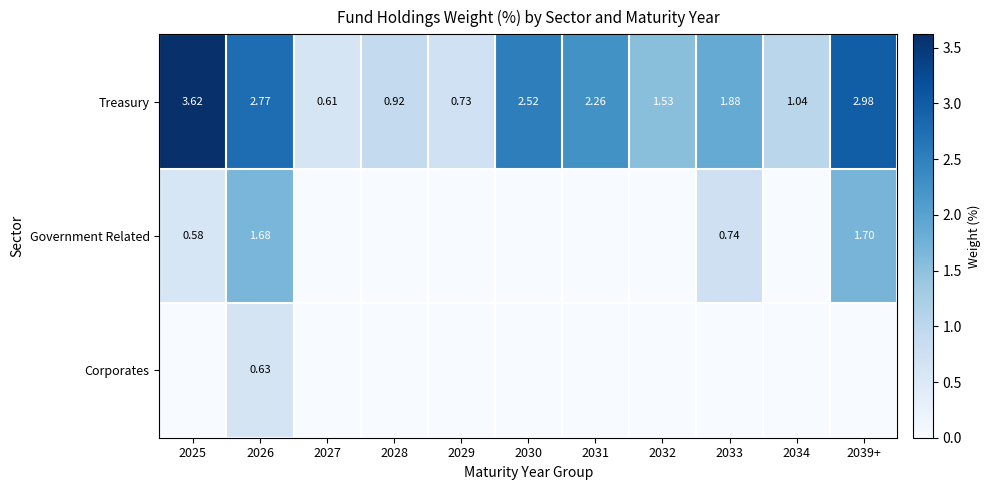

List the labels in order of Government Related value, largest first.

2039+, 2026, 2033, 2025, 2027, 2028, 2029, 2030, 2031, 2032, 2034